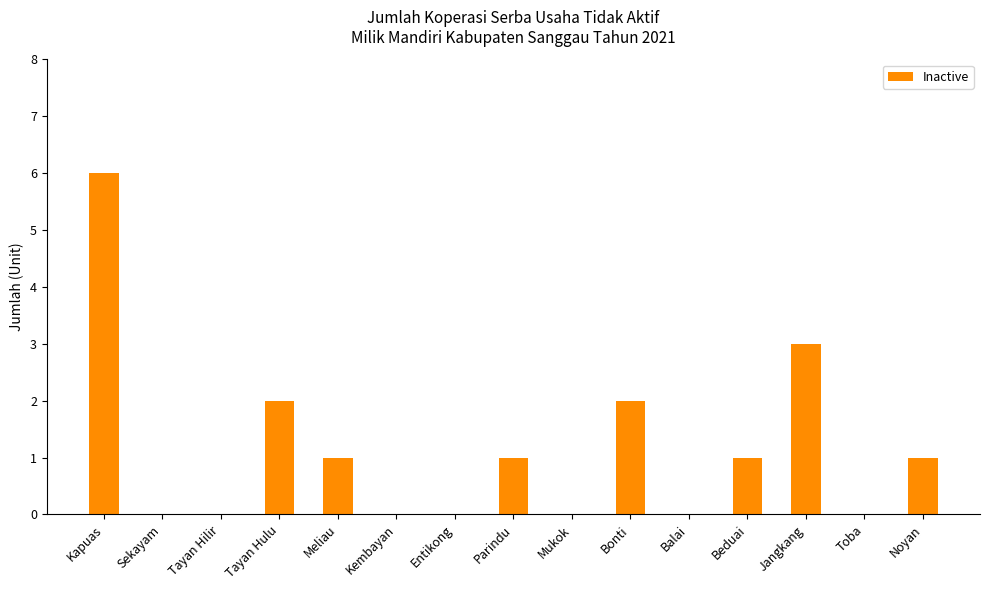

What is the sum of all values?

17